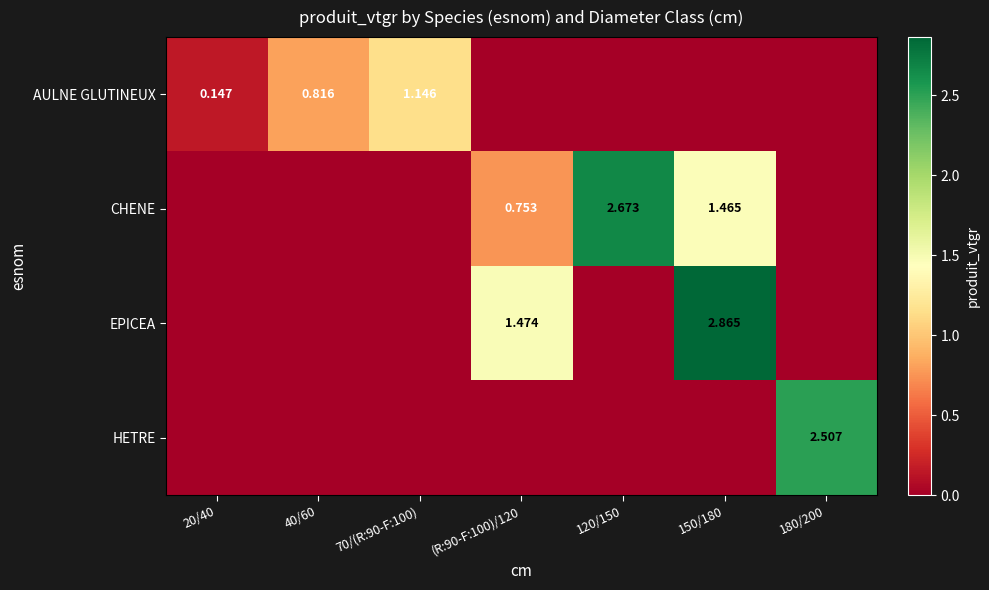

Which category has the lowest value in the EPICEA series?

20/40